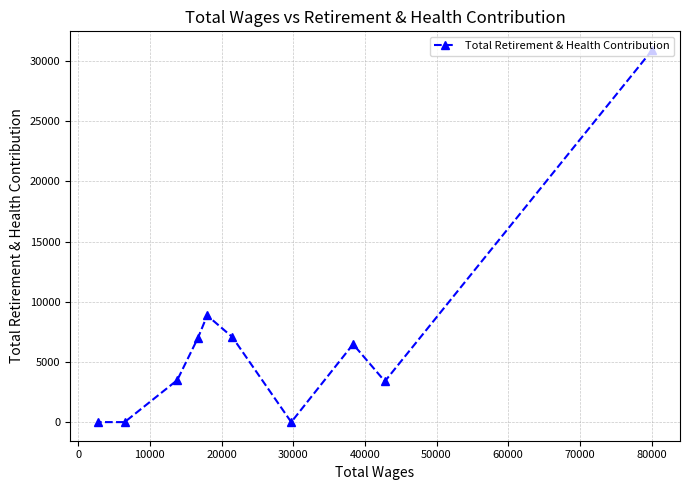

What is the maximum value shown in the chart?

30927